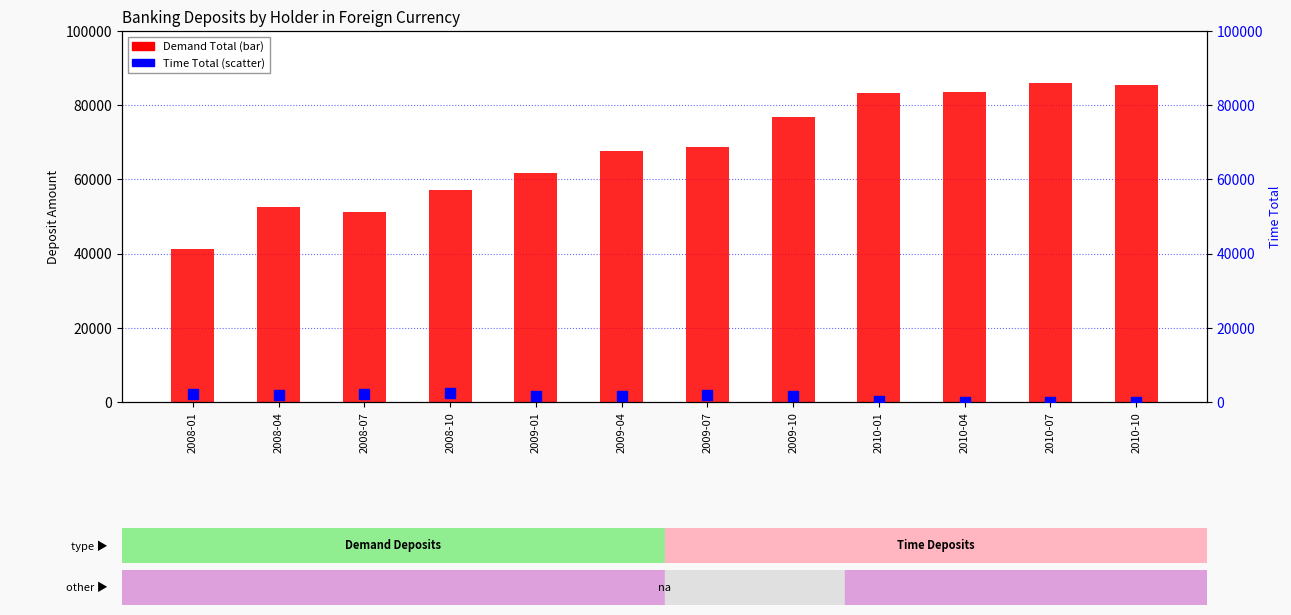

What are all the series names shown in the legend?

Demand Total, Time Total